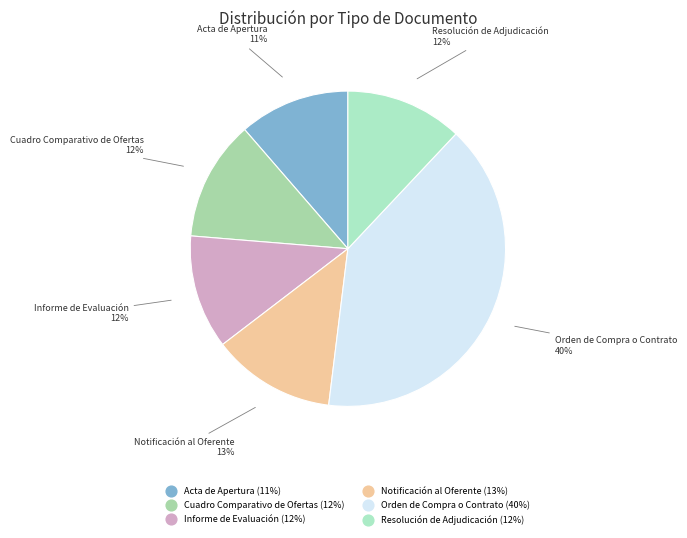

Does any single category account for the majority?

No